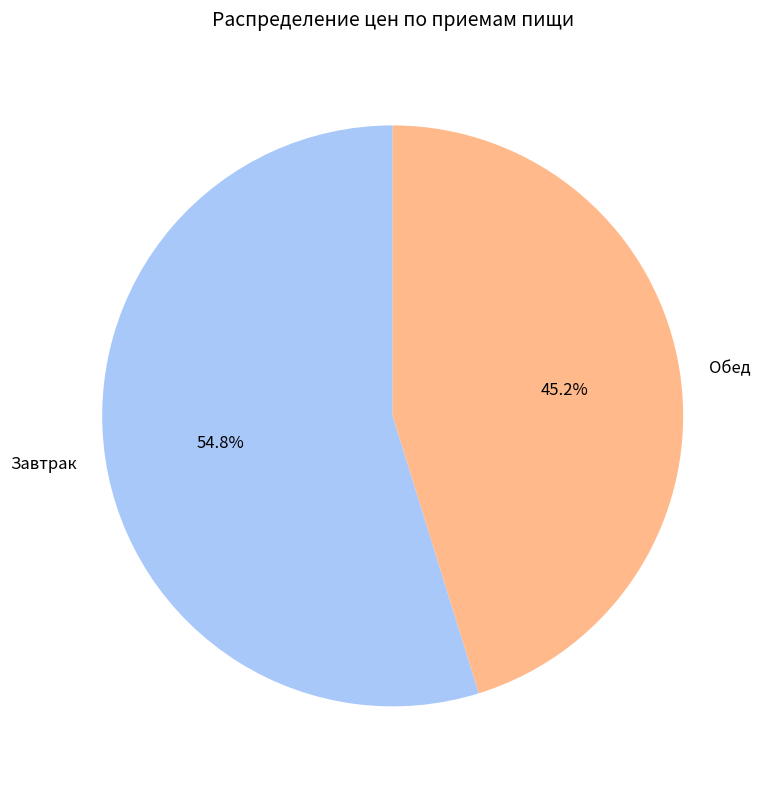

How many slices are in this pie chart?

2